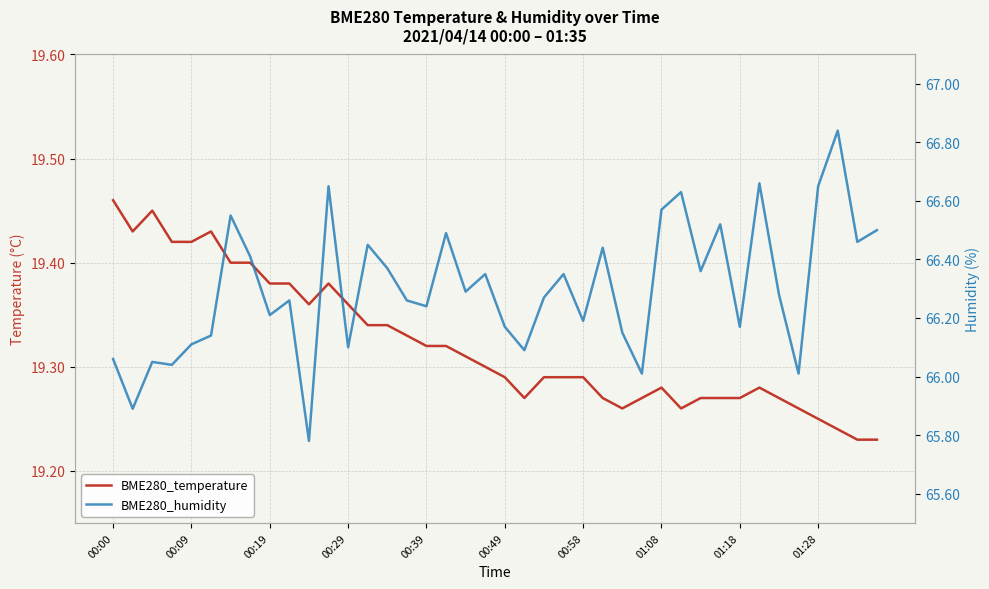

What is the difference between the second highest and second lowest values in the BME280_temperature series?

0.2